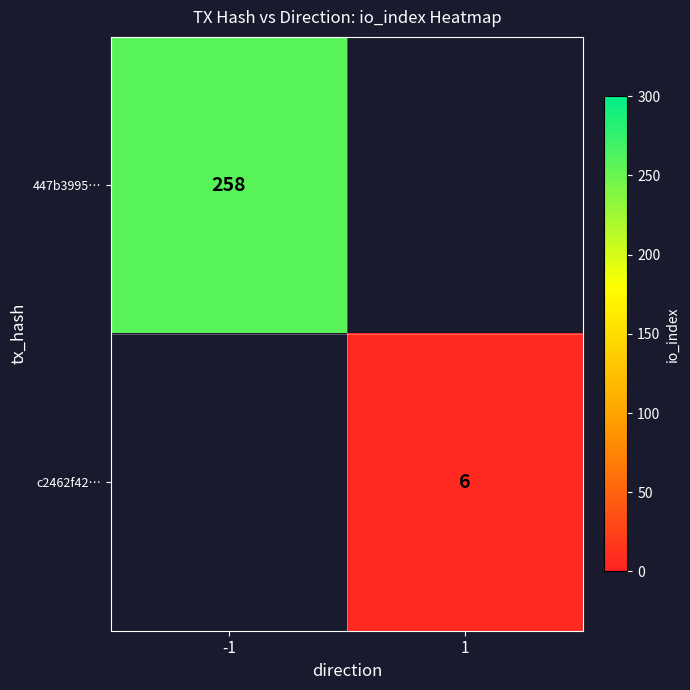

Is the value of c2462f42… at 1 greater than the value of 447b3995… at -1?

No